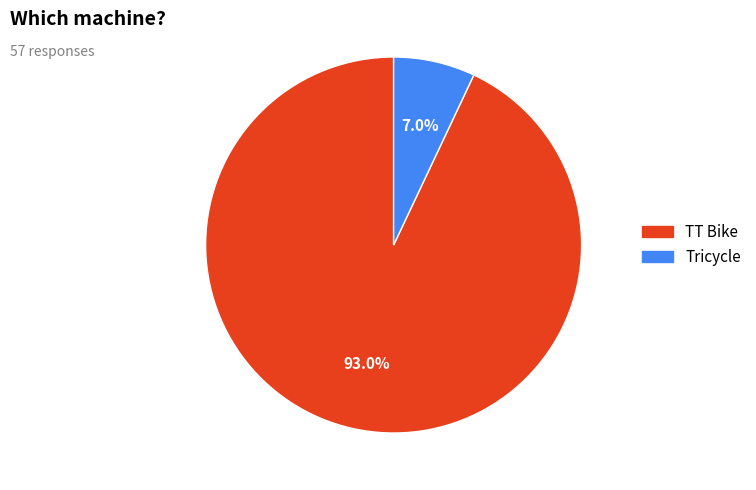

Which category has the smallest portion of the pie?

Tricycle